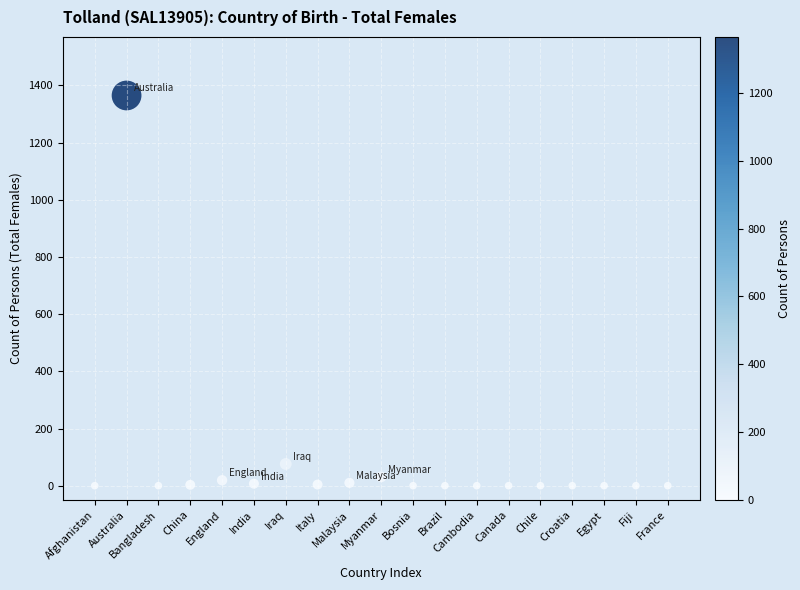

What Y value in the scatter plot is closest to 682?

76